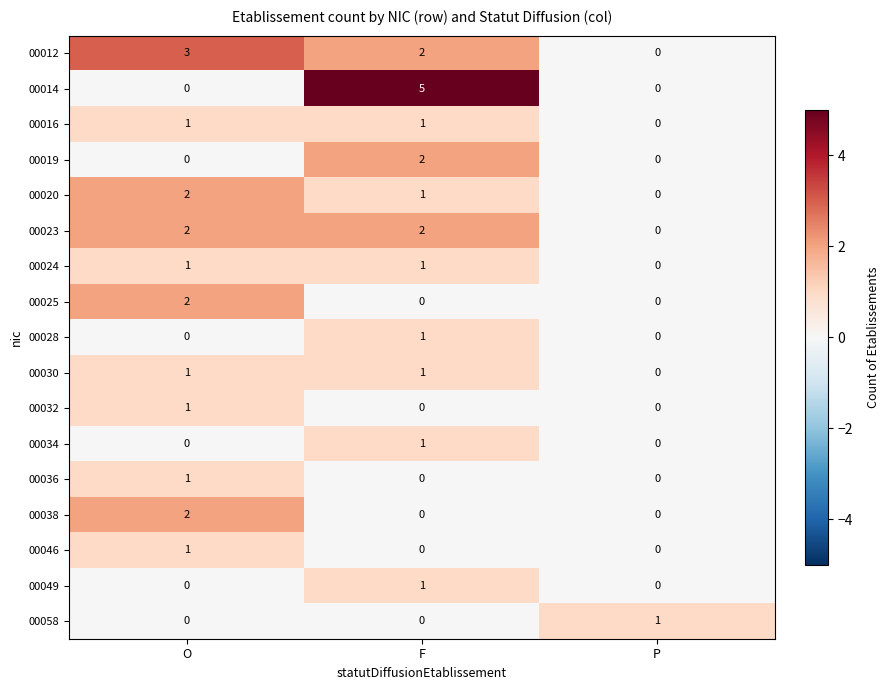

Count the 00012 values in the range 0 to 3.

3